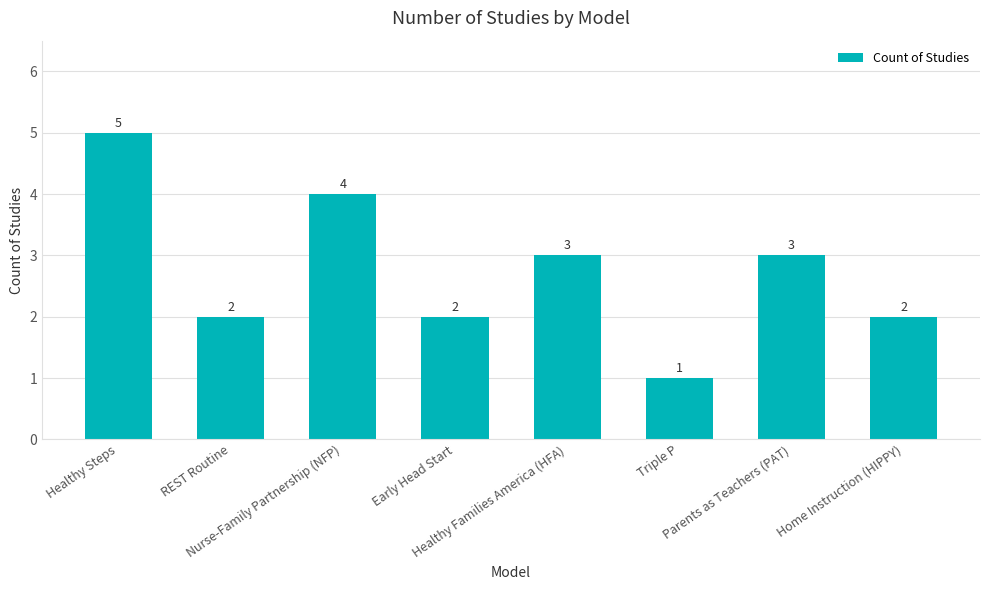

What is the difference between the maximum and minimum values?

4